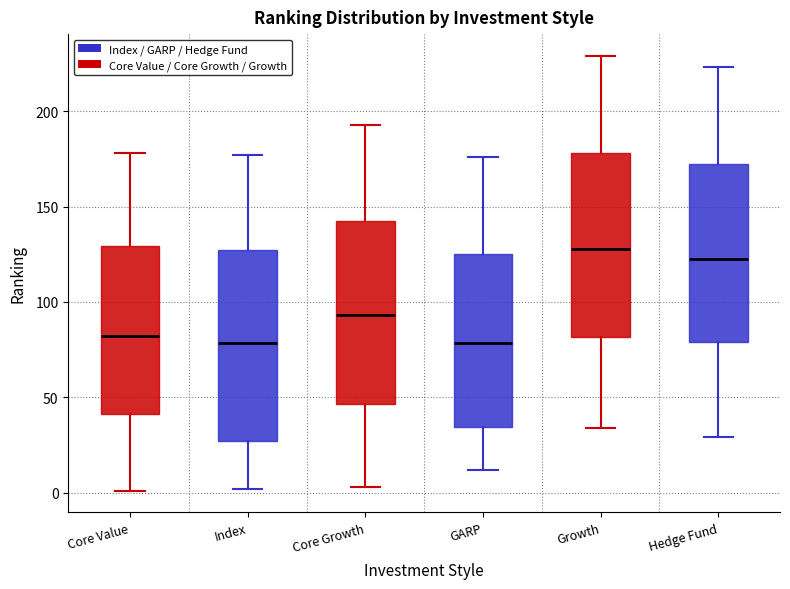

Which box has the highest median line?

Growth